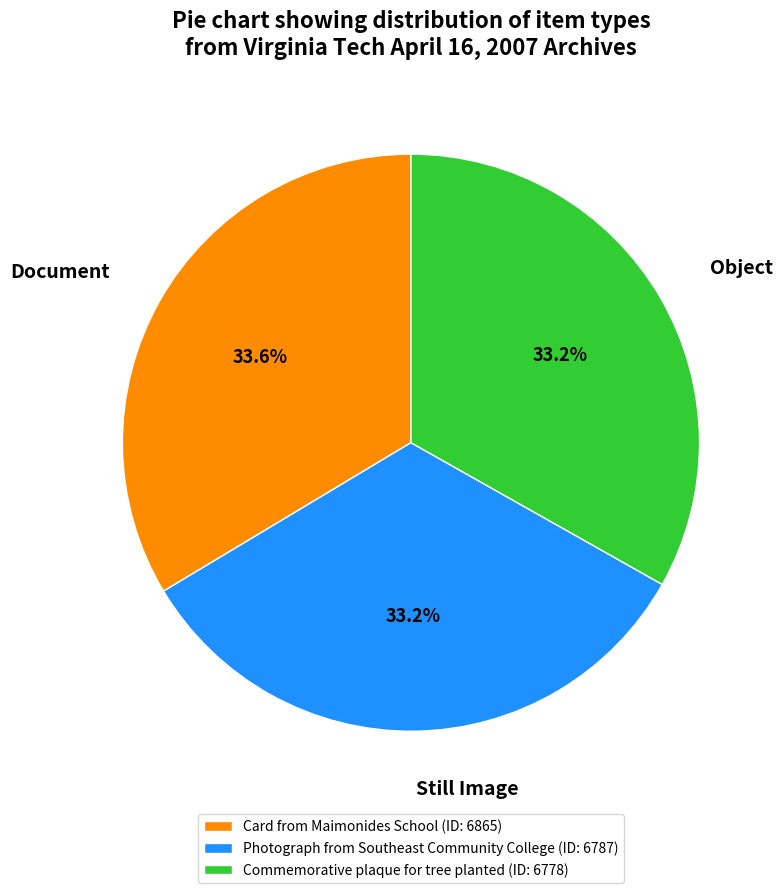

How much of the chart is everything except Document?

66.4%